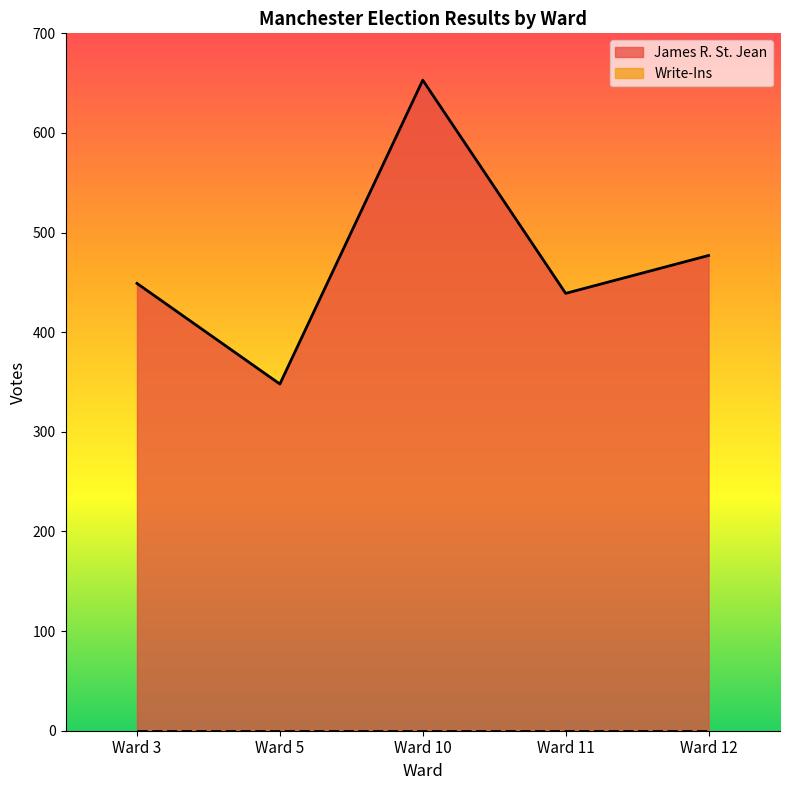

What is the difference between the maximum and minimum values?

305